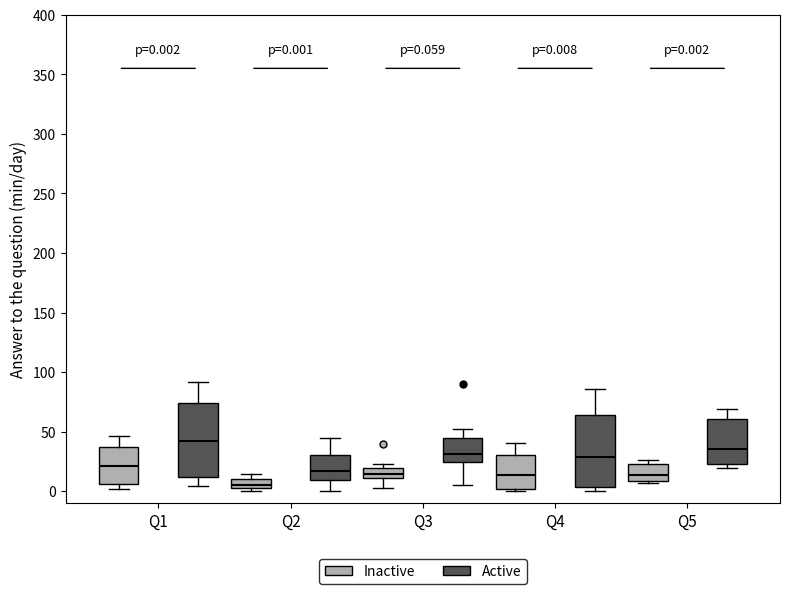

Which box's median line is the lowest?

Q2 (Inactive)